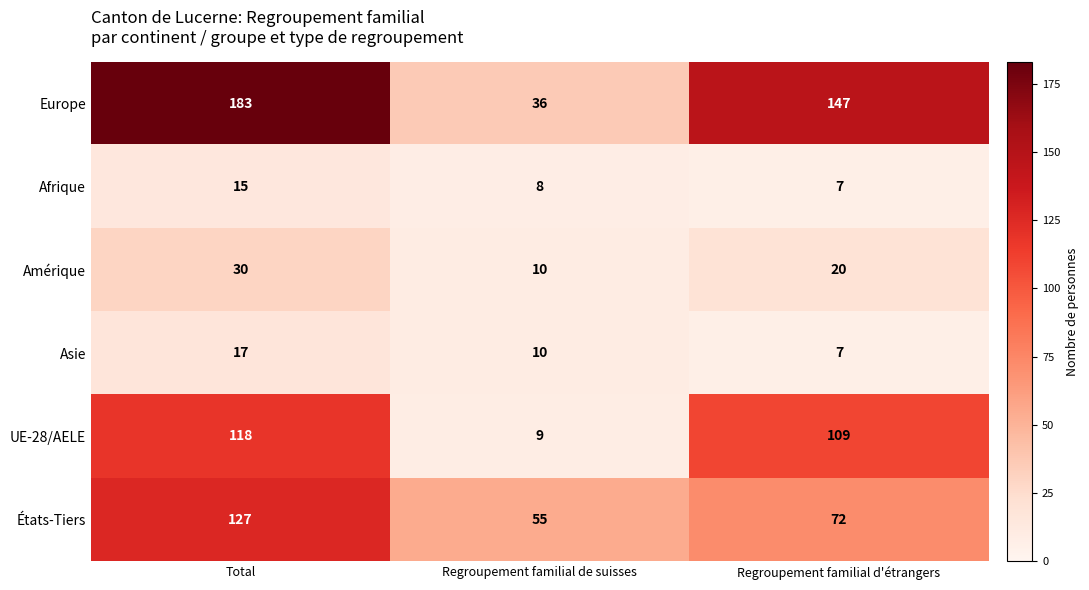

Reading left to right, what are all the values shown in this chart?

Europe: Total=183	Regroupement familial de suisses=36	Regroupement familial d'étrangers=147
Afrique: Total=15	Regroupement familial de suisses=8	Regroupement familial d'étrangers=7
Amérique: Total=30	Regroupement familial de suisses=10	Regroupement familial d'étrangers=20
Asie: Total=17	Regroupement familial de suisses=10	Regroupement familial d'étrangers=7
UE-28/AELE: Total=118	Regroupement familial de suisses=9	Regroupement familial d'étrangers=109
États-Tiers: Total=127	Regroupement familial de suisses=55	Regroupement familial d'étrangers=72